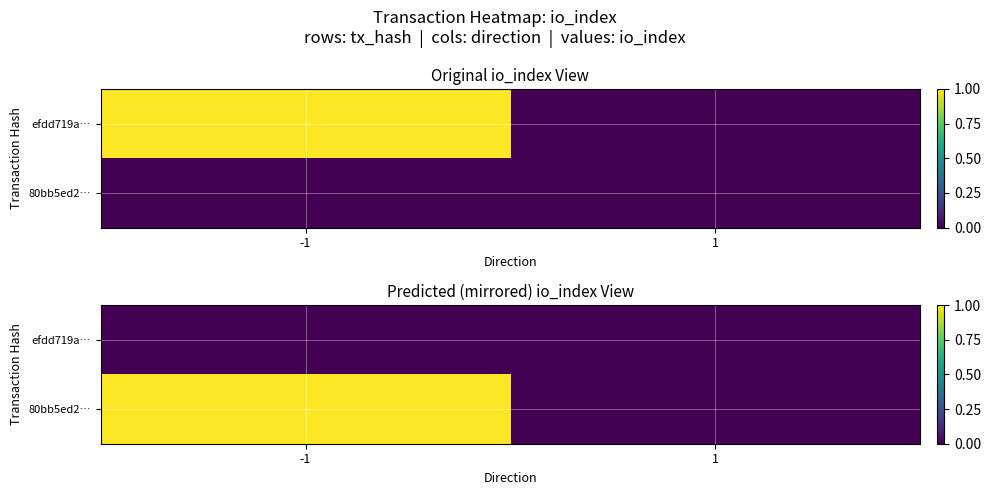

Is the value of 80bb5ed2… at -1 greater than the value of efdd719a… at 1?

Yes